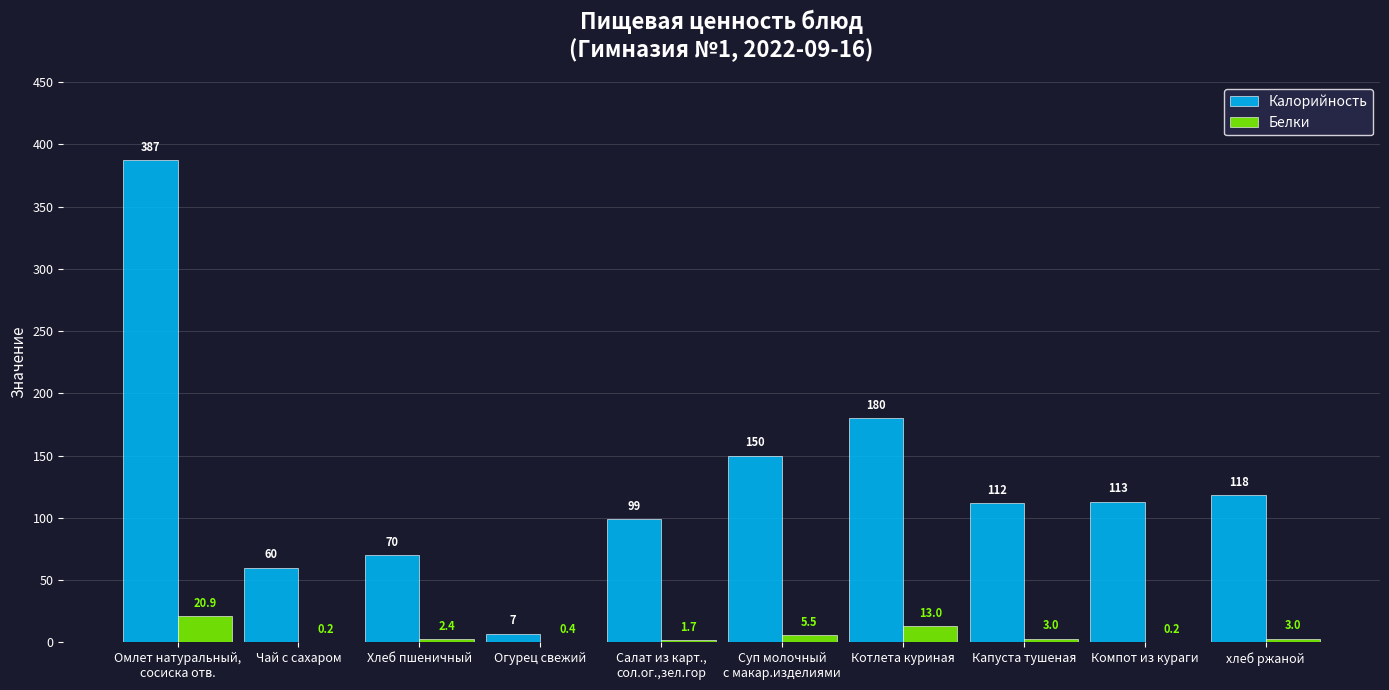

Which label corresponds to the largest value in the chart?

Омлет натуральный,
сосиска отв.